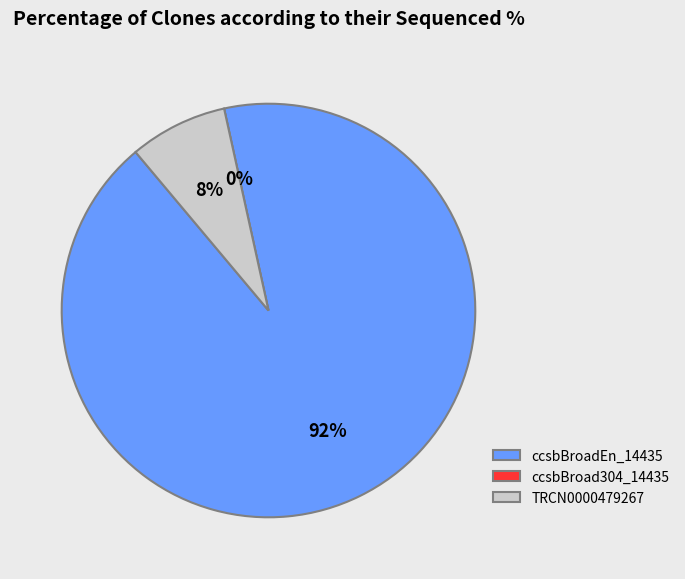

Which has a higher value, TRCN0000479267 or ccsbBroadEn_14435?

ccsbBroadEn_14435